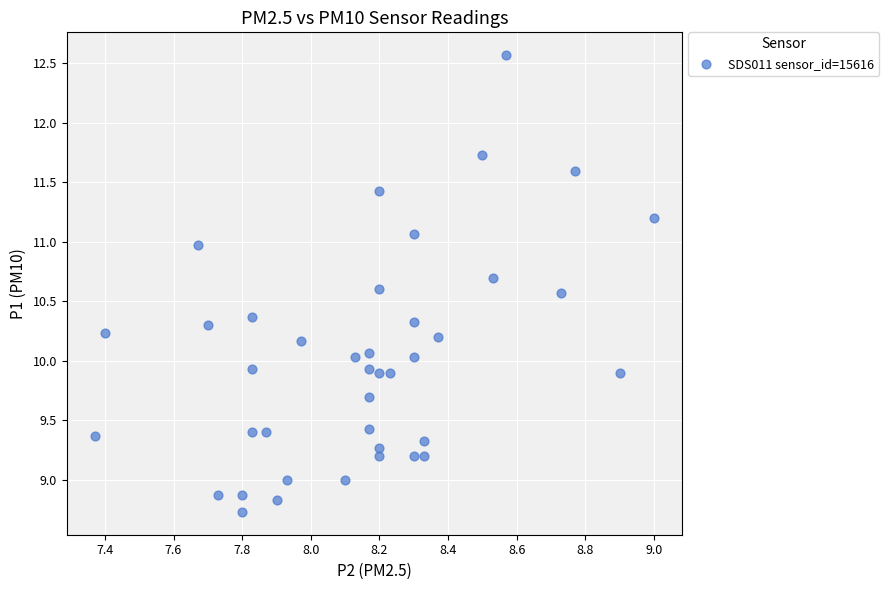

What is the range of Y values (max minus min)?

3.8